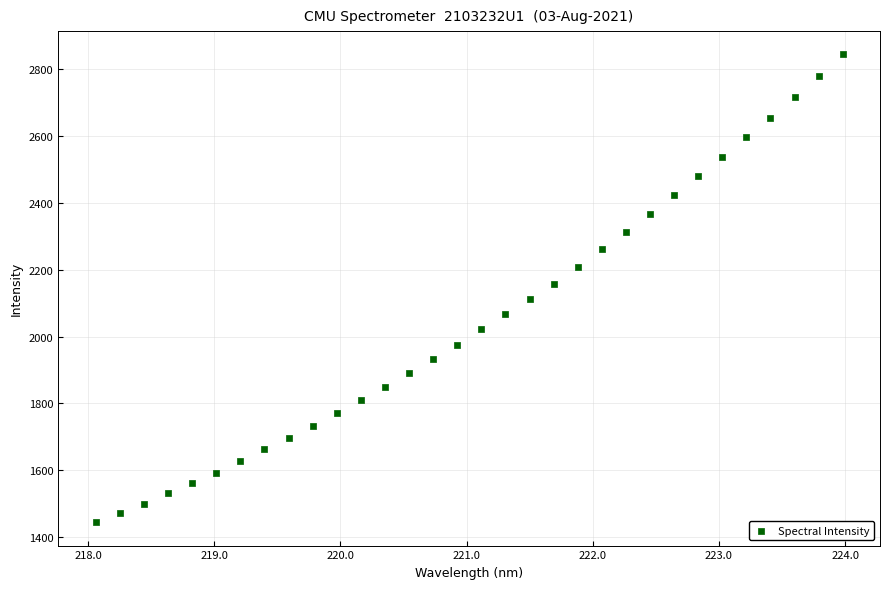

What is the range of Y values (max minus min)?

1399.2